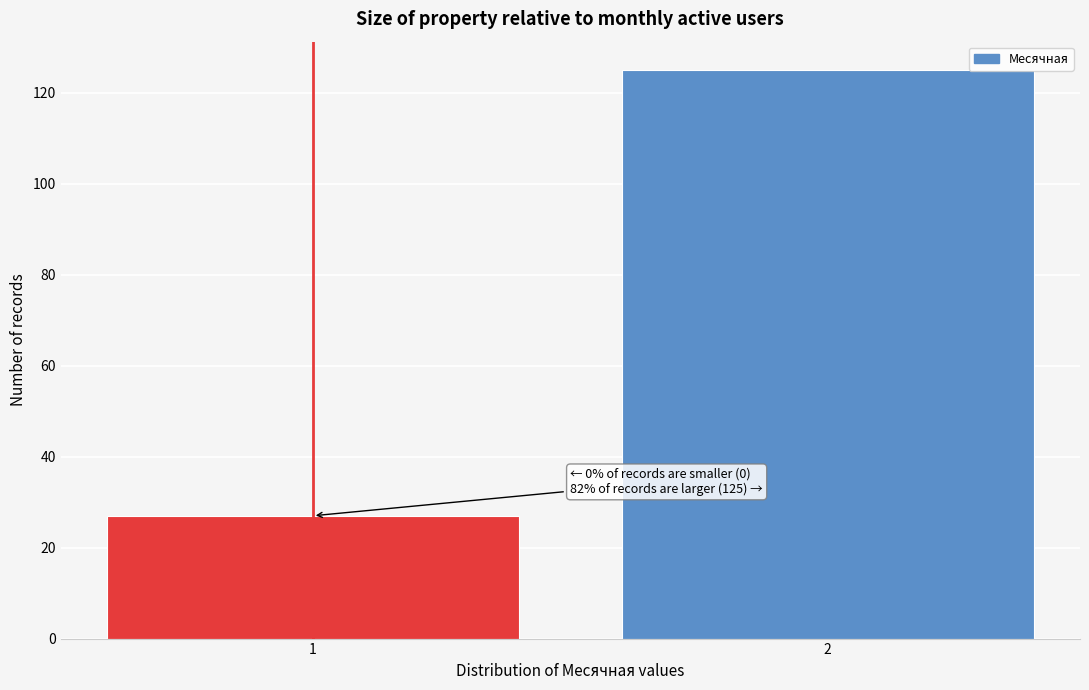

Reading left to right, what are all the values shown in this chart?

27	125